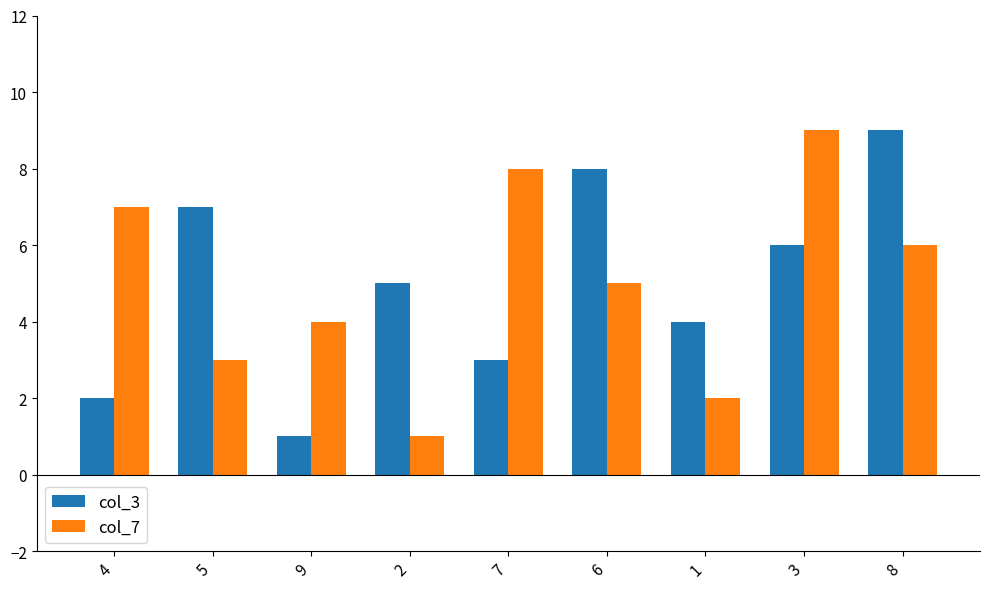

What are all the series names shown in the legend?

col_3, col_7